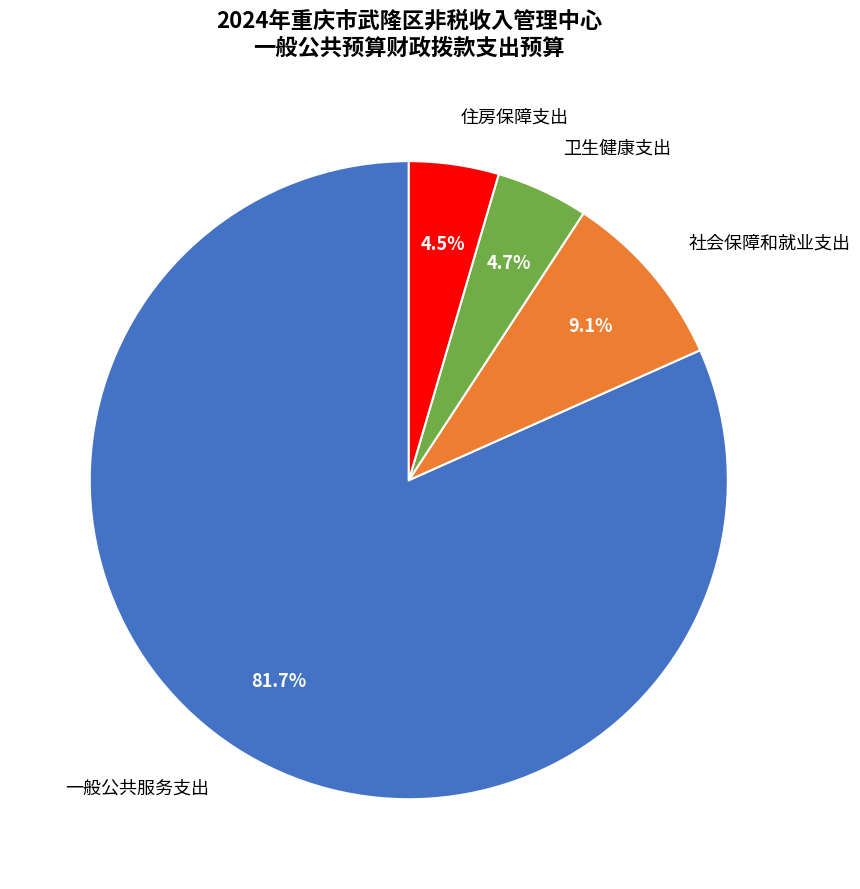

What percentage do 卫生健康支出 and 一般公共服务支出 together represent?

86.4%